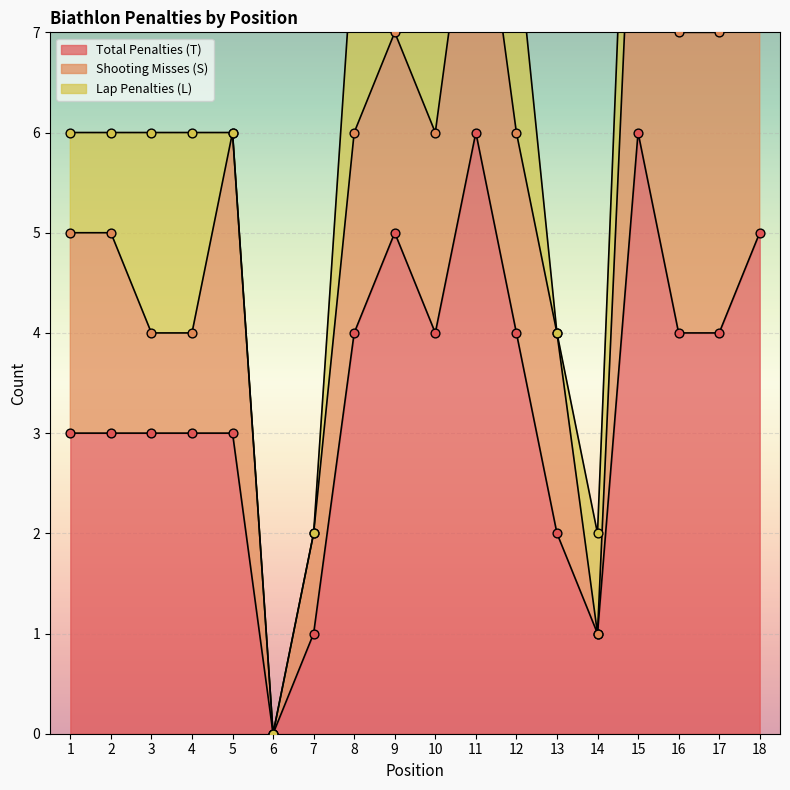

Is the value of Lap Penalties (L) at 8 greater than the value of Total Penalties (T) at 6?

Yes